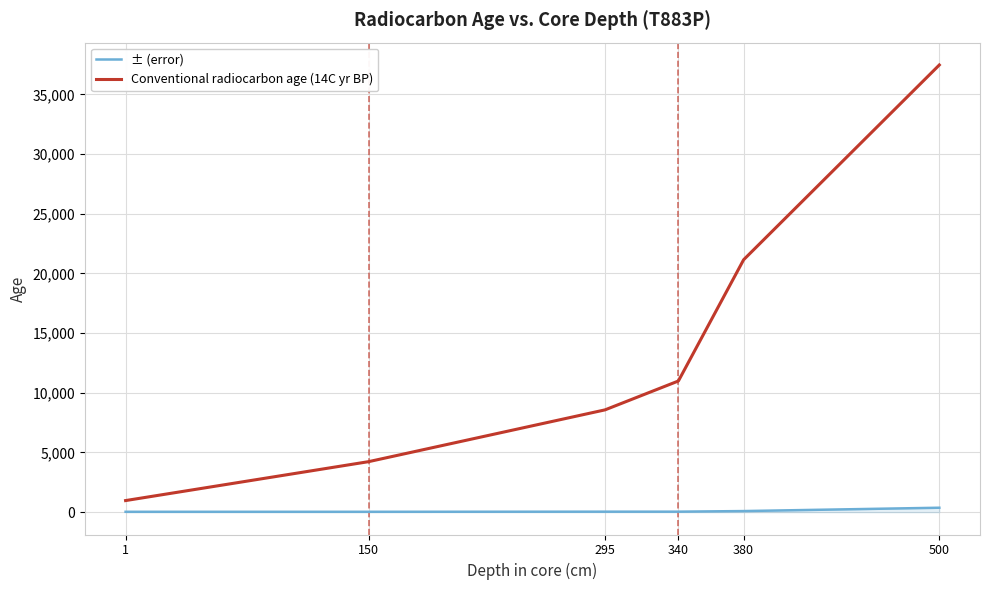

At 340, list the series in order from largest to smallest.

Conventional radiocarbon age (14C yr BP), ± (error)